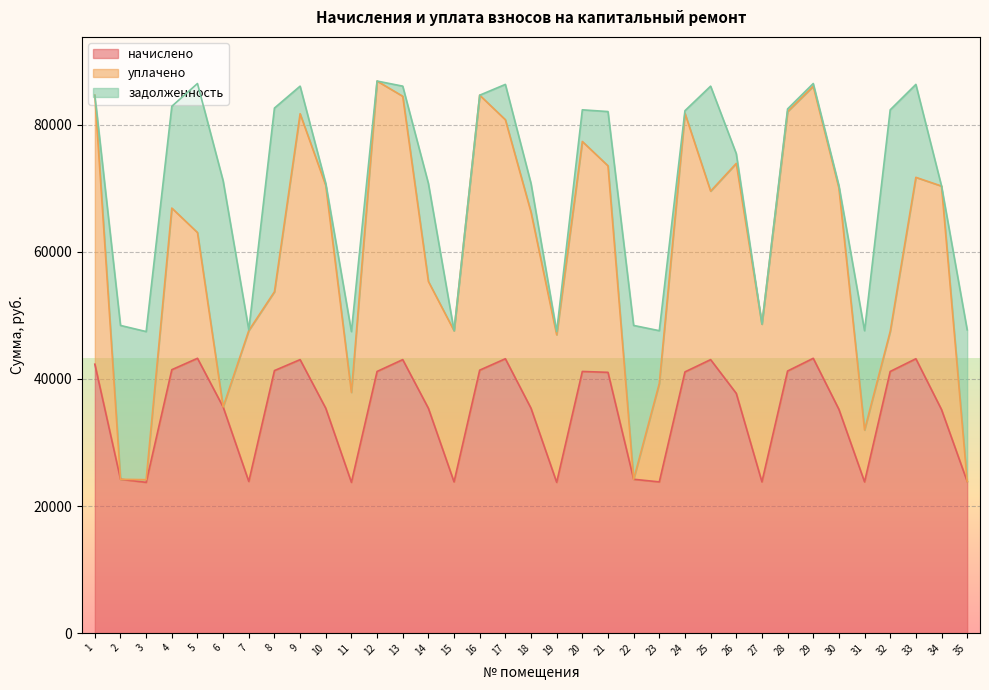

Between 2 and 28, which series saw the biggest shift?

уплачено